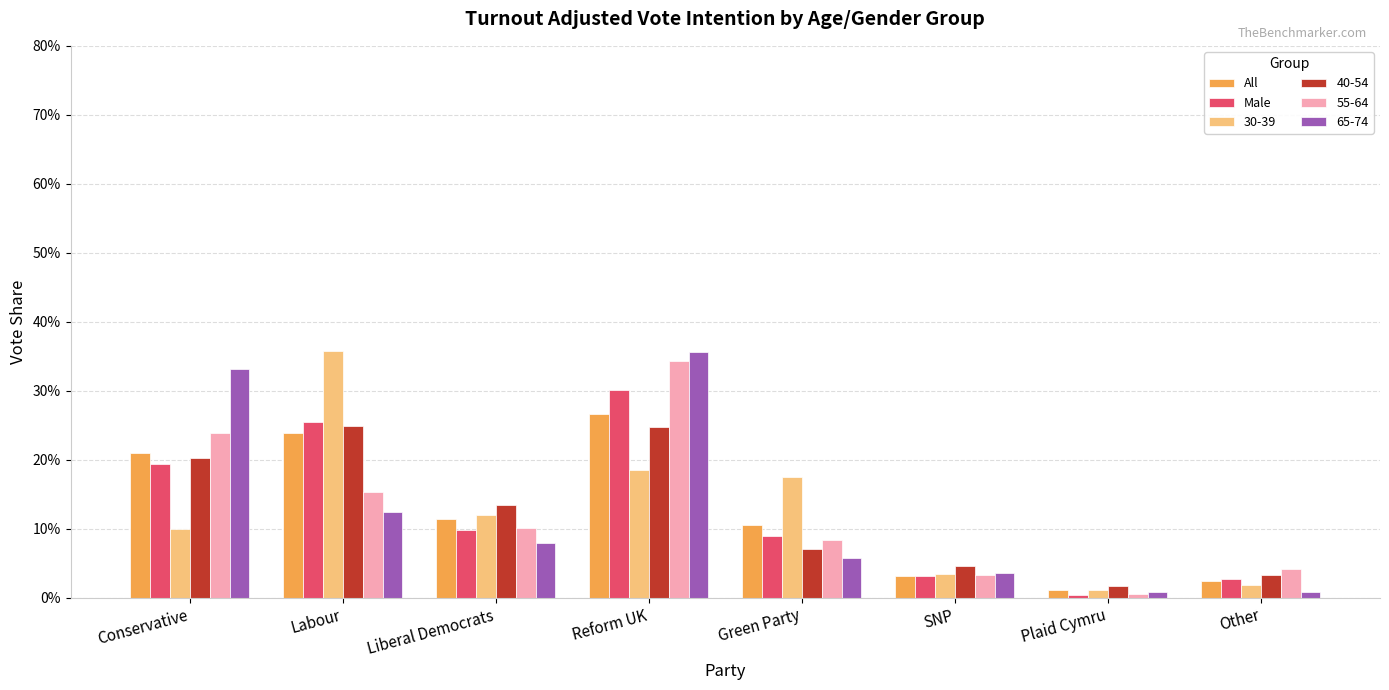

Which has a higher value, Conservative or Liberal Democrats?

Conservative